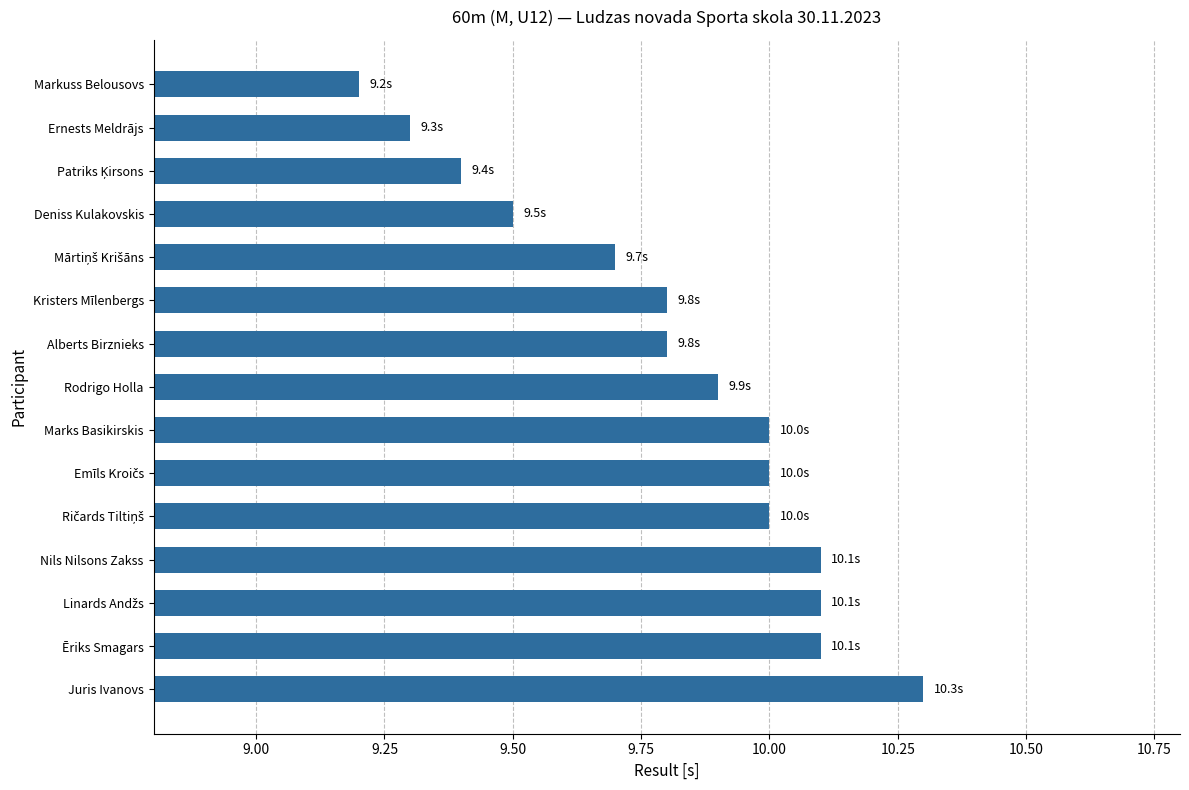

True or false: the data shows 3.5 at Alberts Birznieks.

False